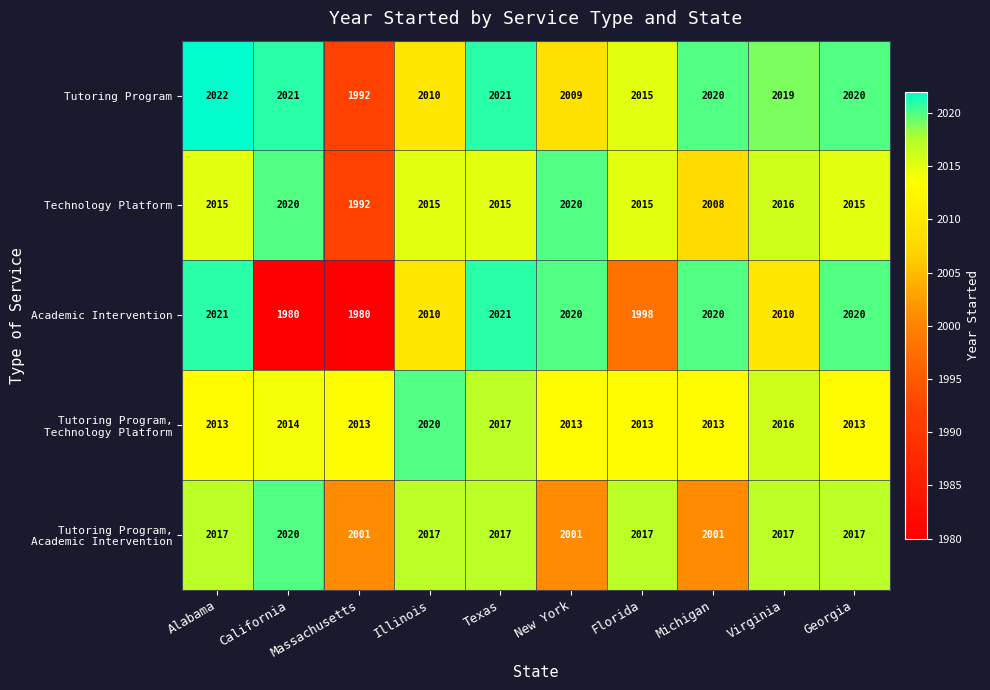

Which series has the largest total across all categories?

Tutoring Program